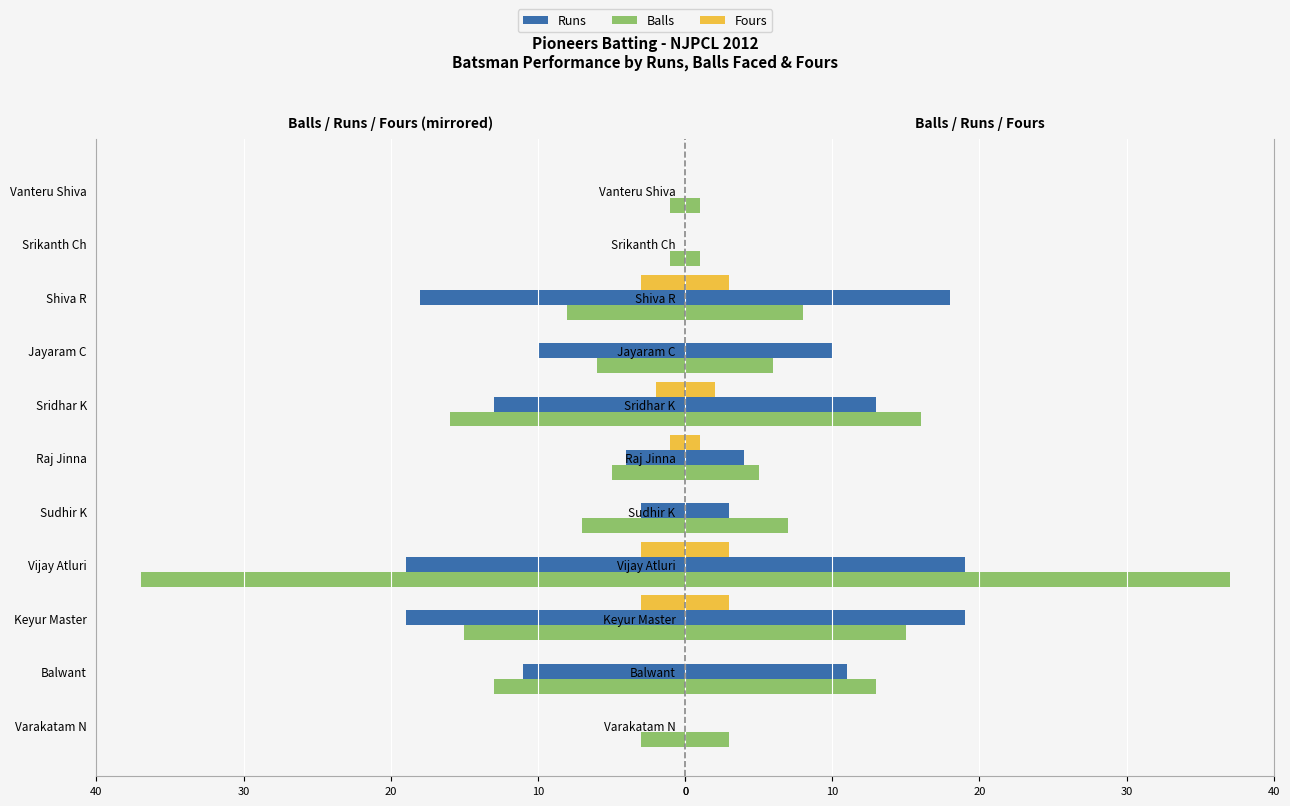

Reading left to right, extract all data points from this chart.

Balls: 3	13	15	37	7	5	16	6	8	1	1
Runs: 0	11	19	19	3	4	13	10	18	0	0
Fours: 0	0	3	3	0	1	2	0	3	0	0